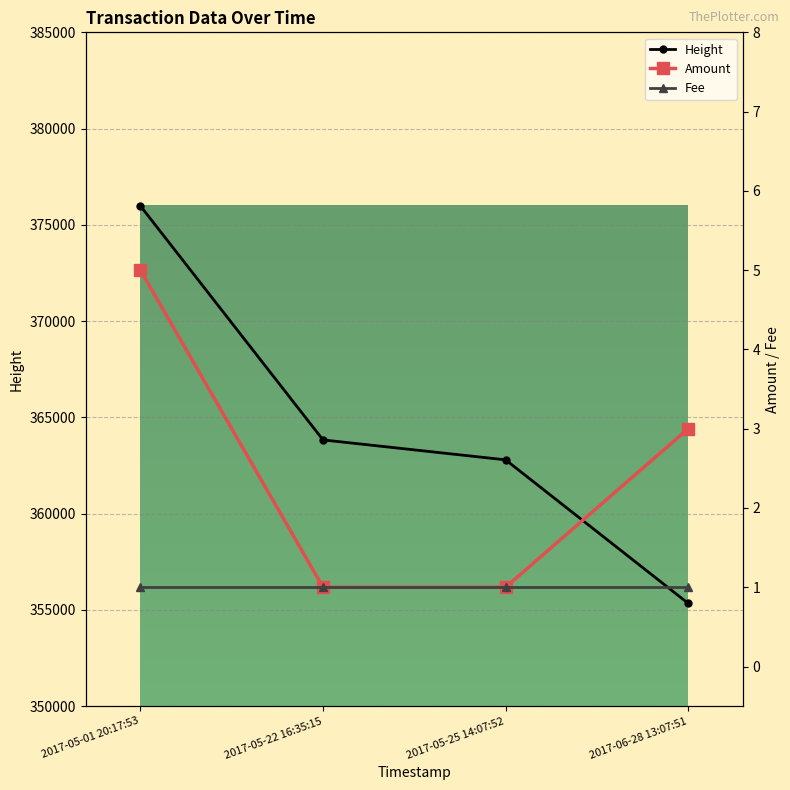

What is the sum of the Height values at 2017-05-25 14:07:52 and 2017-05-22 16:35:15?

726625